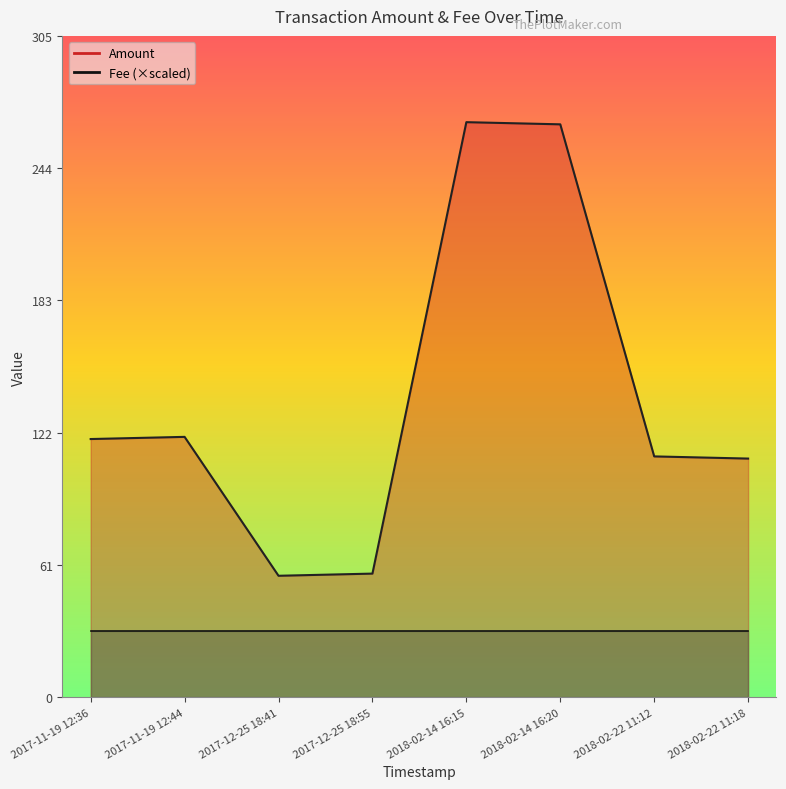

Between 2018-02-22 11:18 and 2017-12-25 18:41, which is larger?

2018-02-22 11:18